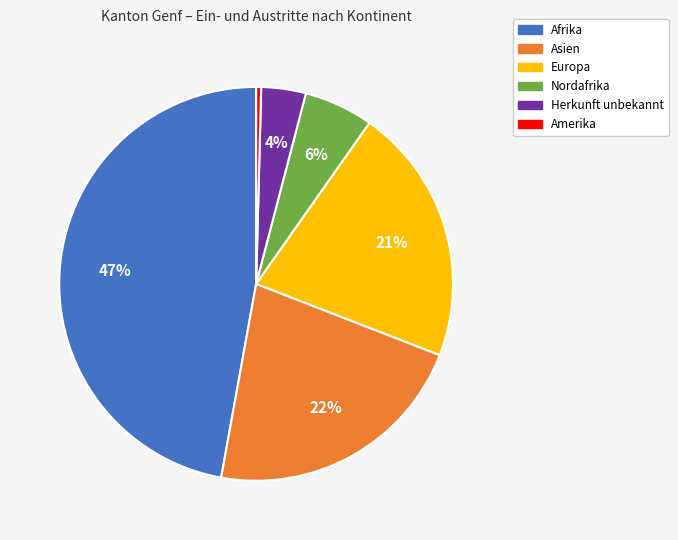

How many segments does this pie chart have?

6